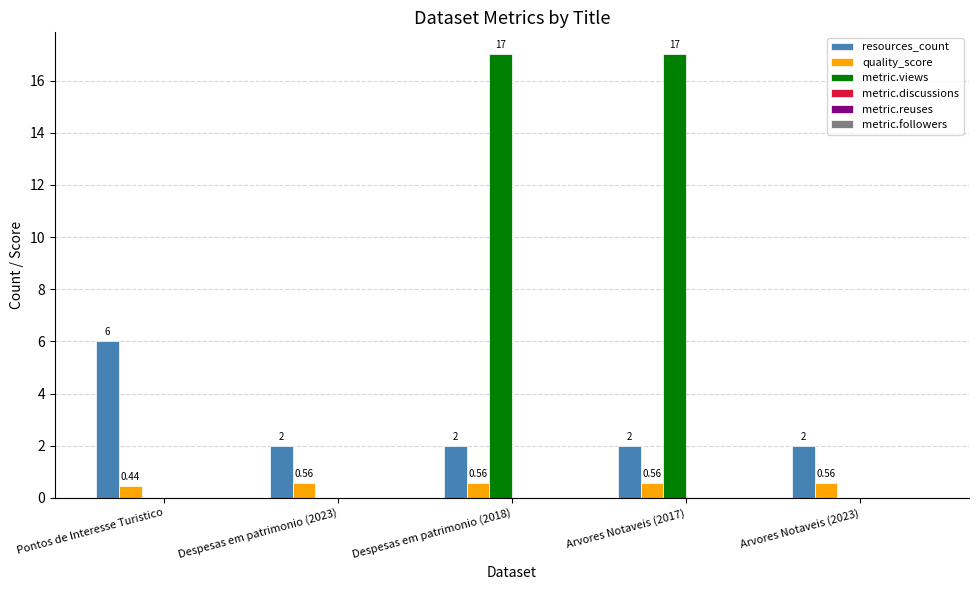

Which series changed the most between Pontos de Interesse Turistico and Arvores Notaveis (2017)?

metric.views